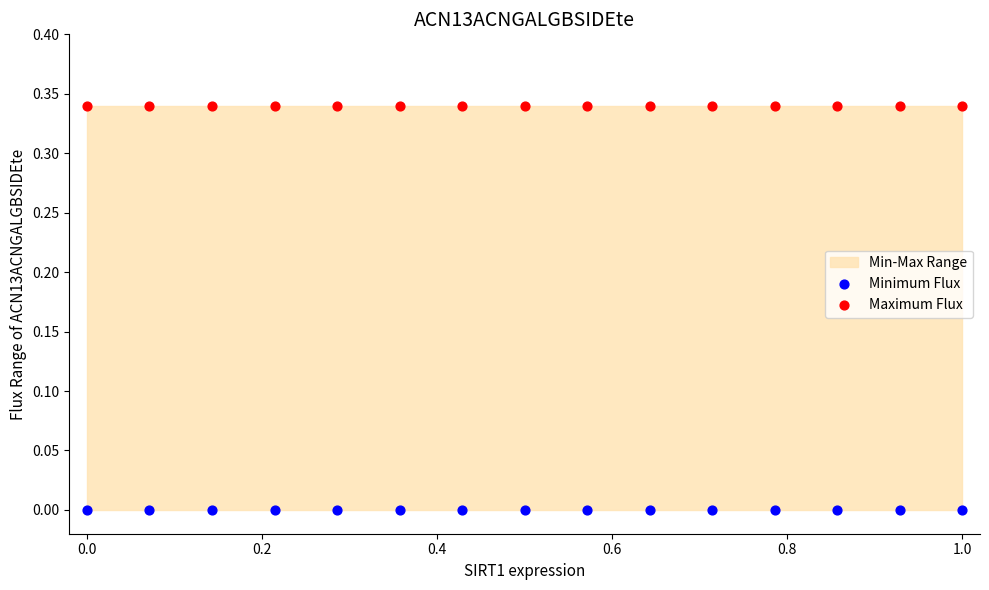

Which series contains the highest Y value?

Maximum Flux